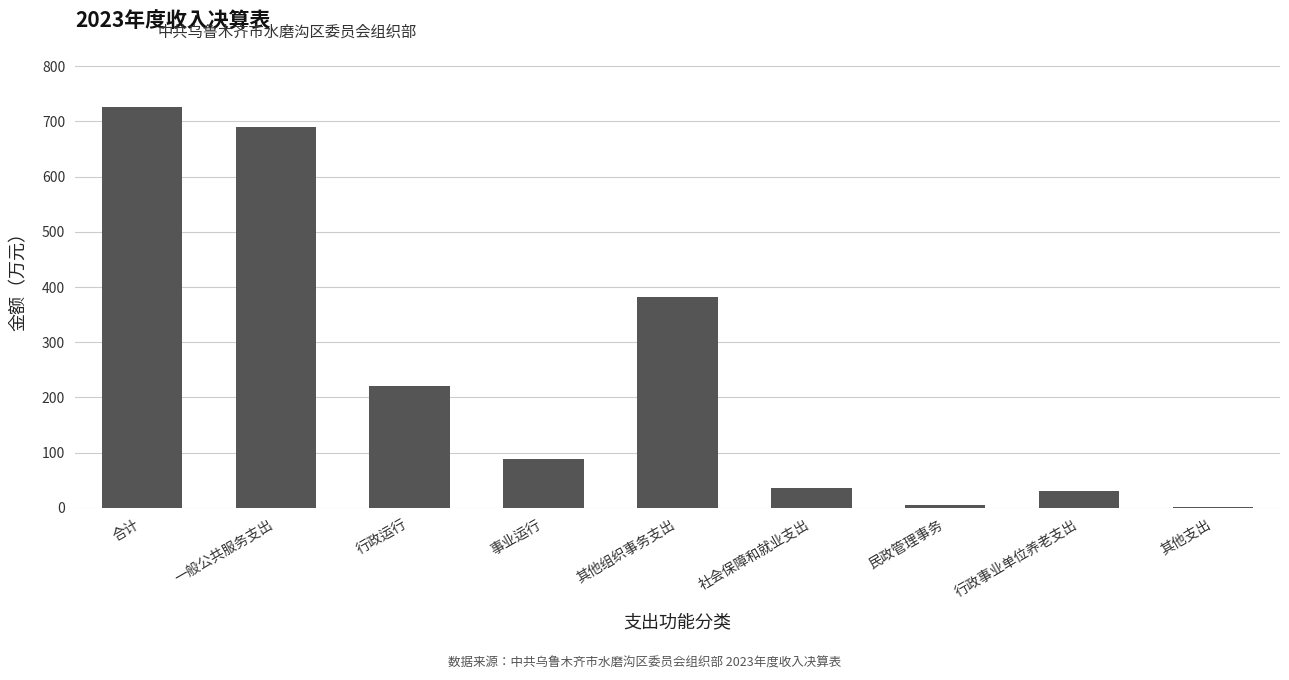

What is the change in value from 其他组织事务支出 to 其他支出?

-379.6